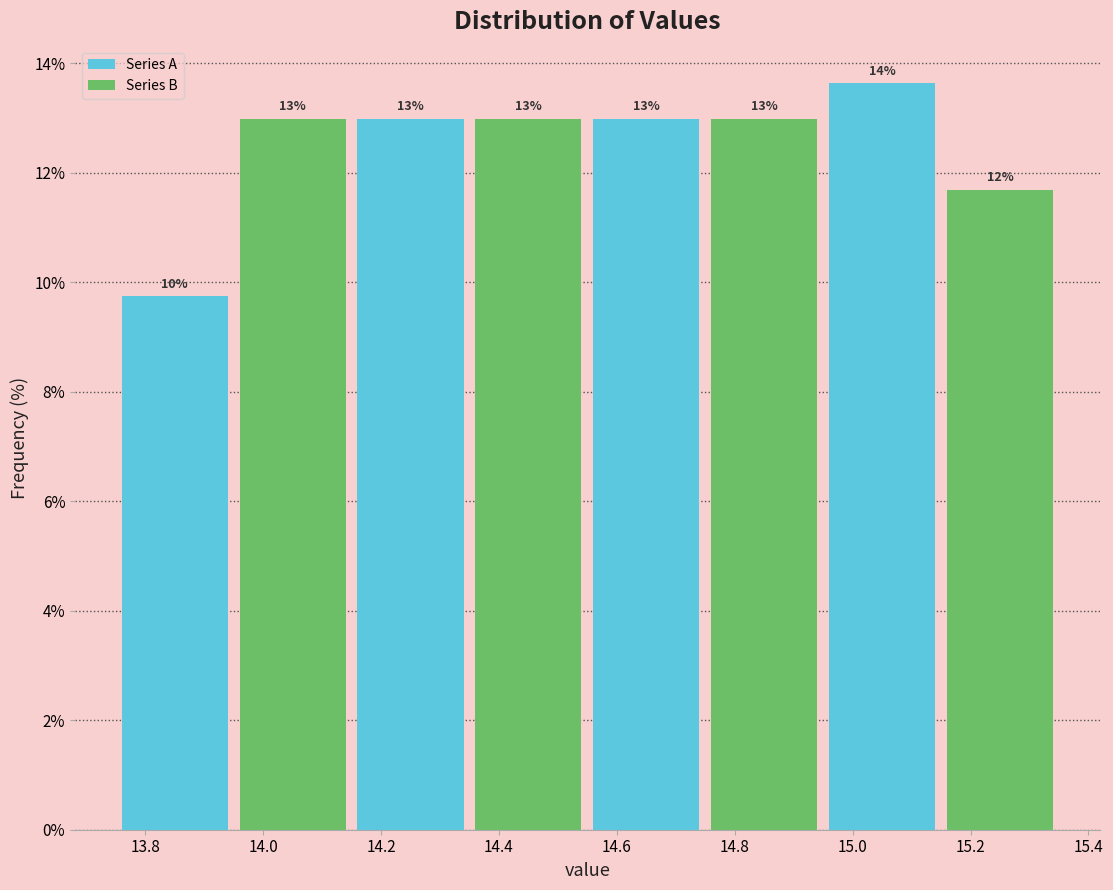

Which range on the x-axis has the tallest bar?

14.95 to 15.15